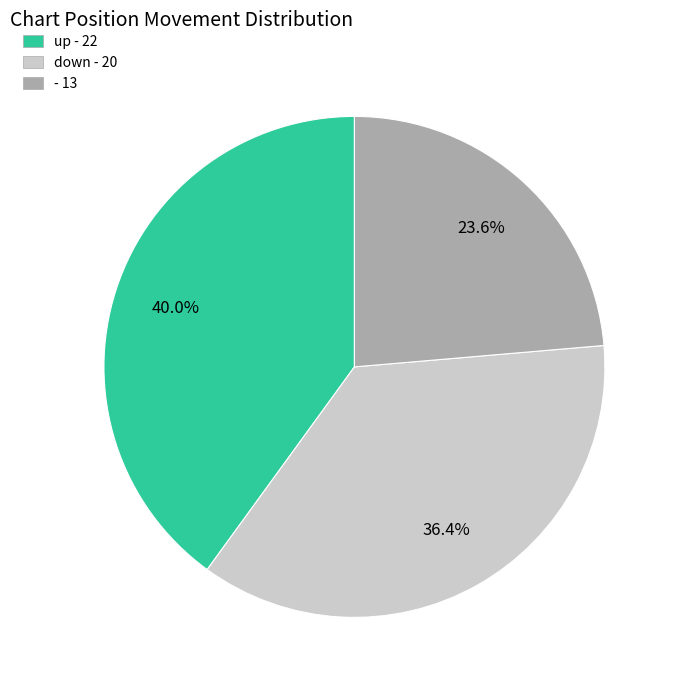

Does up represent more than half of the total?

No